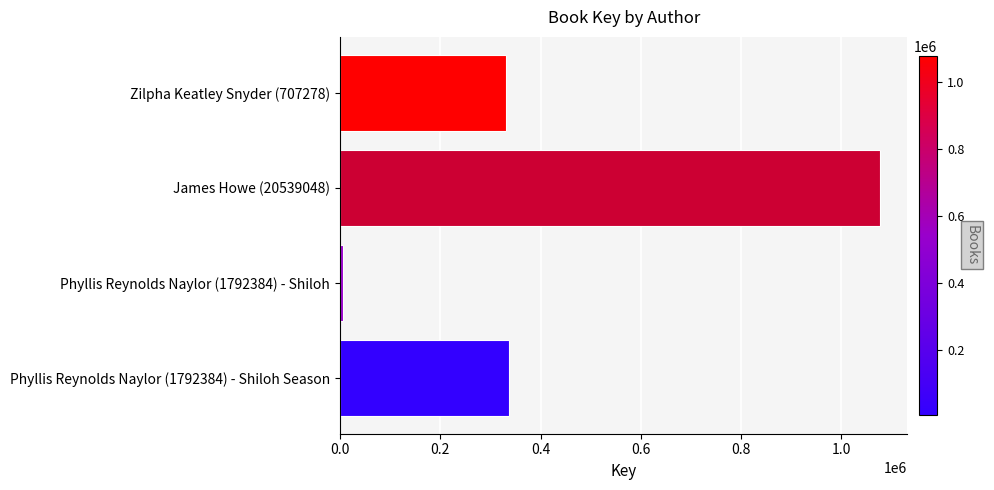

What is the difference between the maximum and minimum values?

1072381